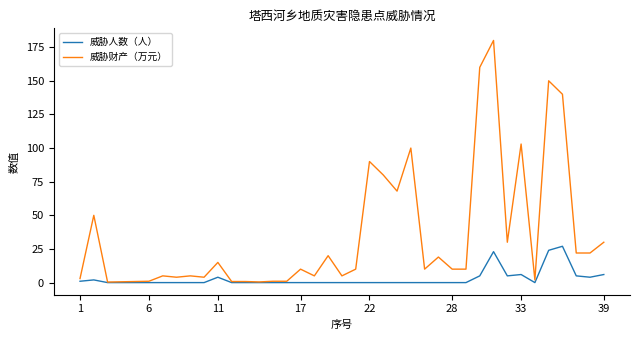

List the series in order of their peak value, highest first.

威胁财产（万元）, 威胁人数（人）